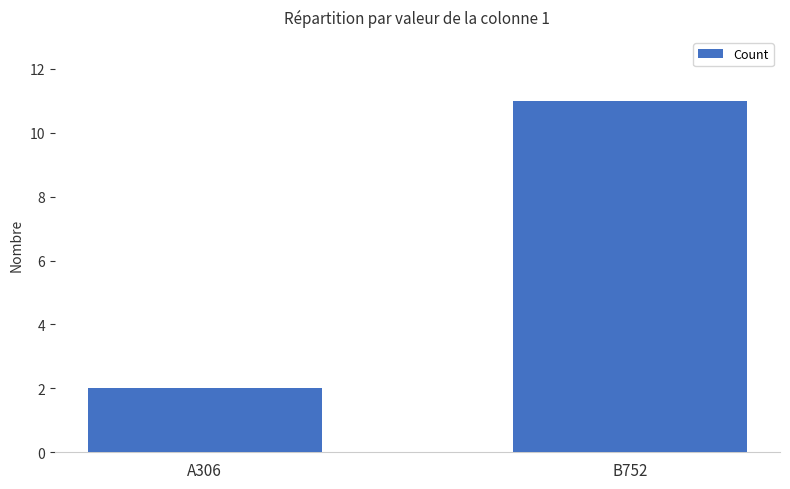

Reading left to right, extract all data points from this chart.

2	11